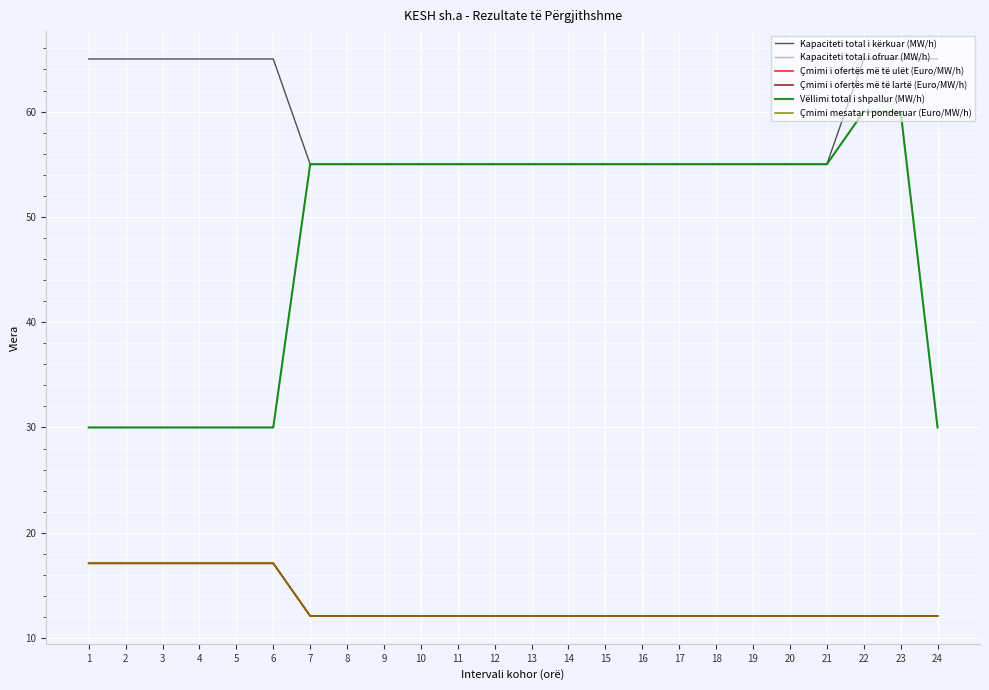

True or false: Kapaciteti total i kërkuar (MW/h) and Çmimi i ofertës më të ulët (Euro/MW/h) cross at least once.

False